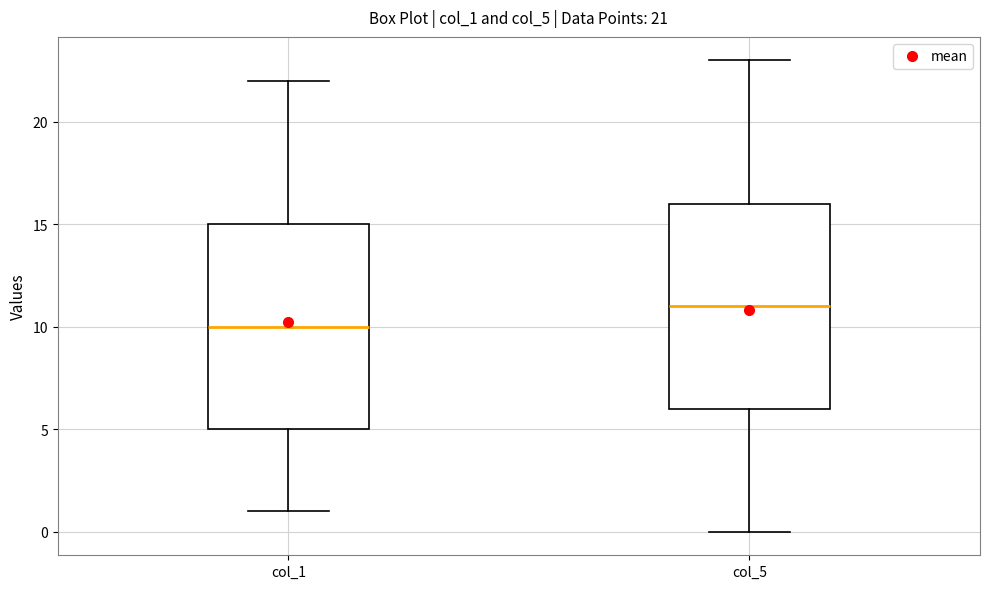

Which box's median line is the highest?

col_5